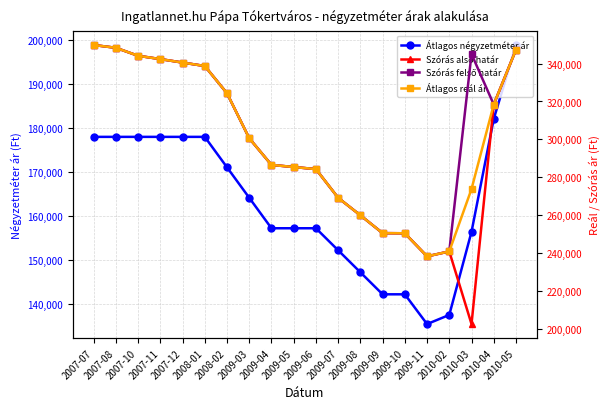

What is the difference between the maximum and second lowest values in the Szórás alsó határ series?

111510